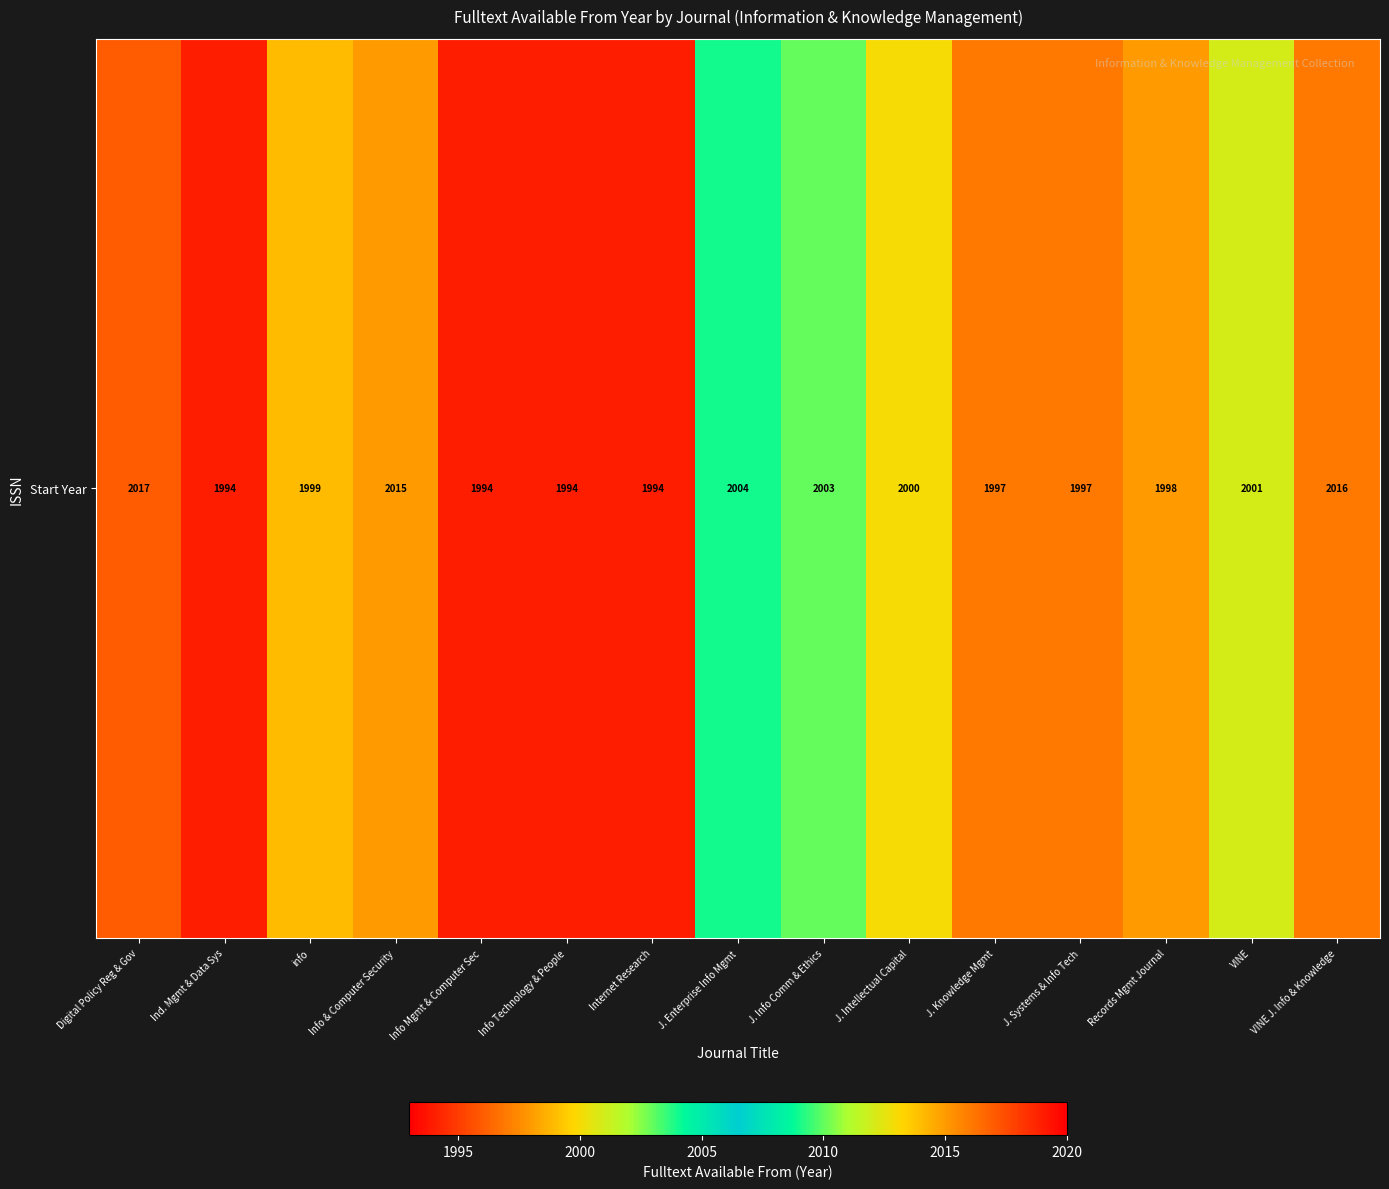

Which has a higher value, VINE J. Info & Knowledge or J. Knowledge Mgmt?

VINE J. Info & Knowledge